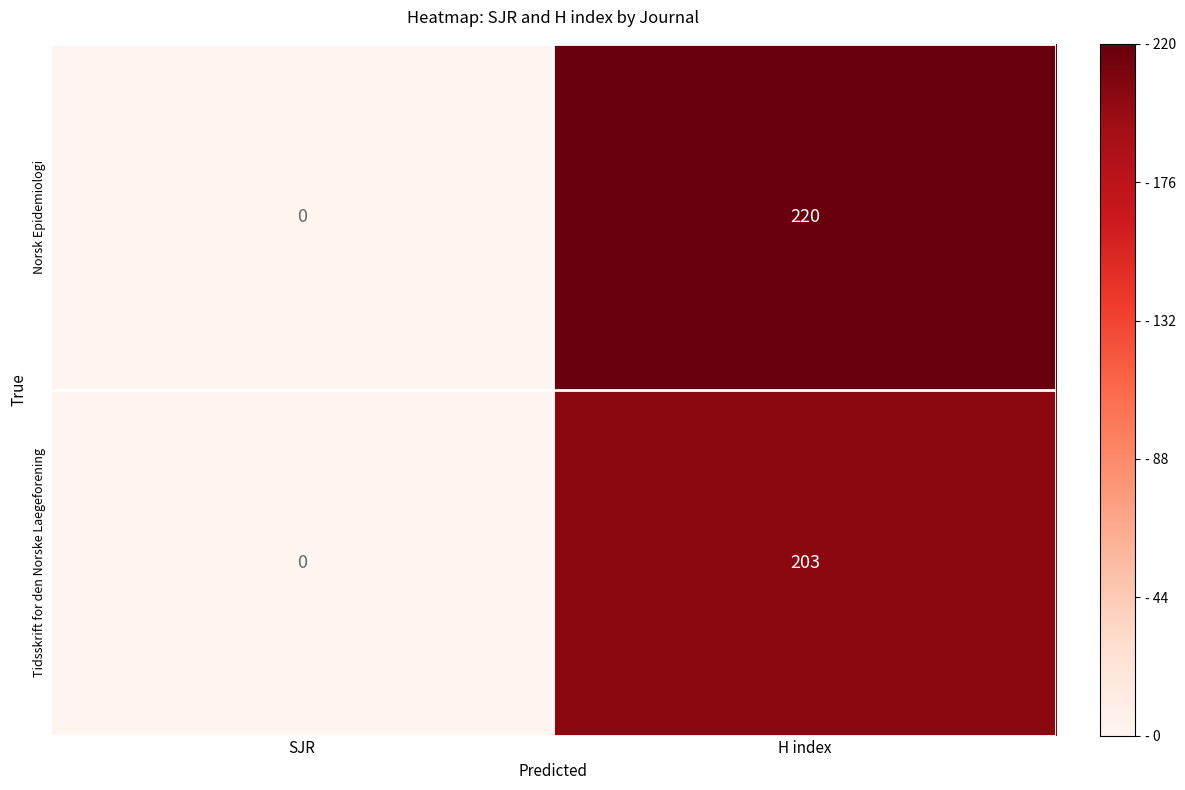

Rank the series at H index from lowest to highest value.

Tidsskrift for den Norske Laegeforening, Norsk Epidemiologi